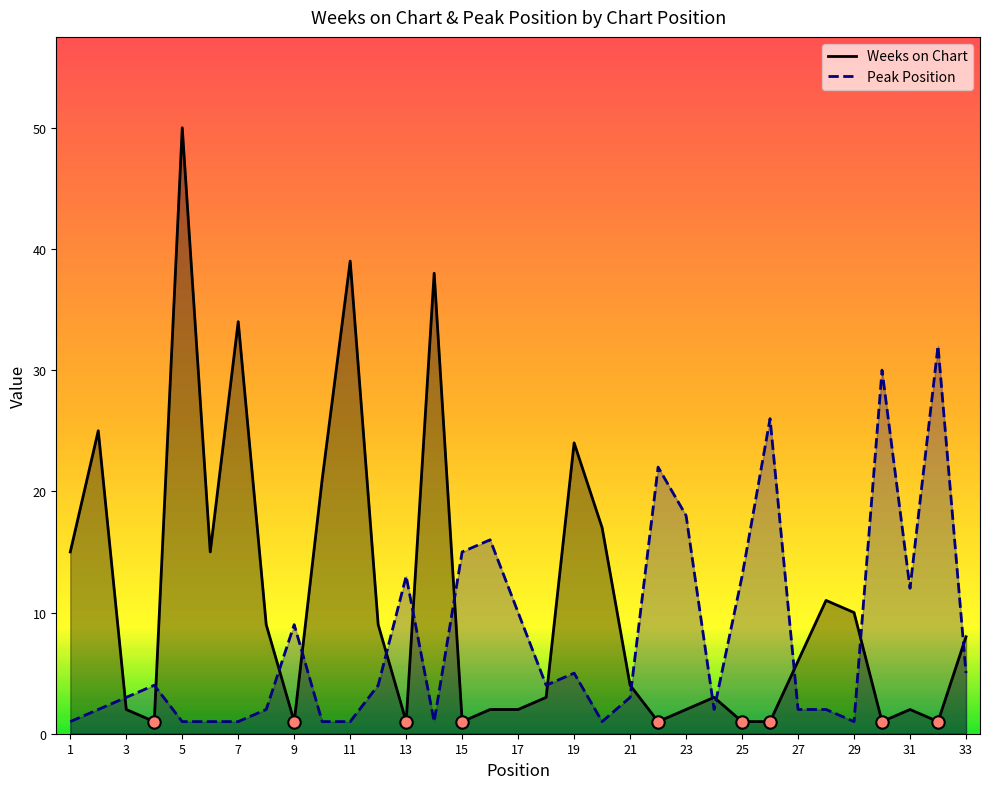

Is the value of Weeks on Chart at 24 greater than the value of Peak Position at 1?

Yes